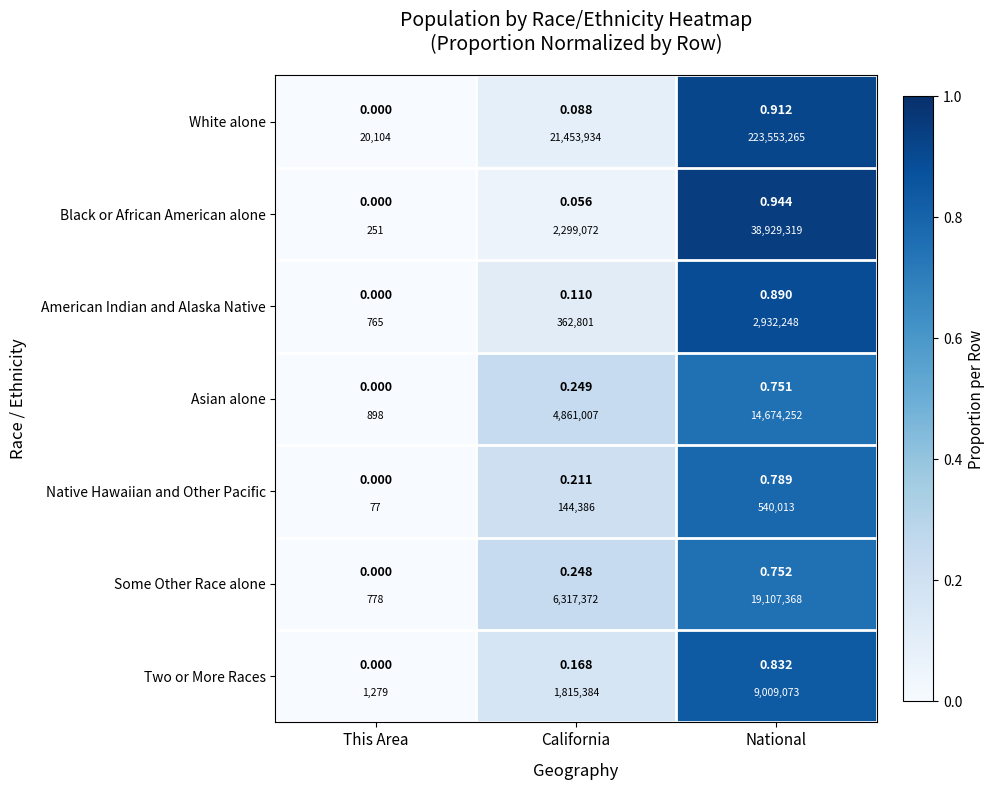

What is the difference between the Some Other Race alone values at This Area and National?

0.8